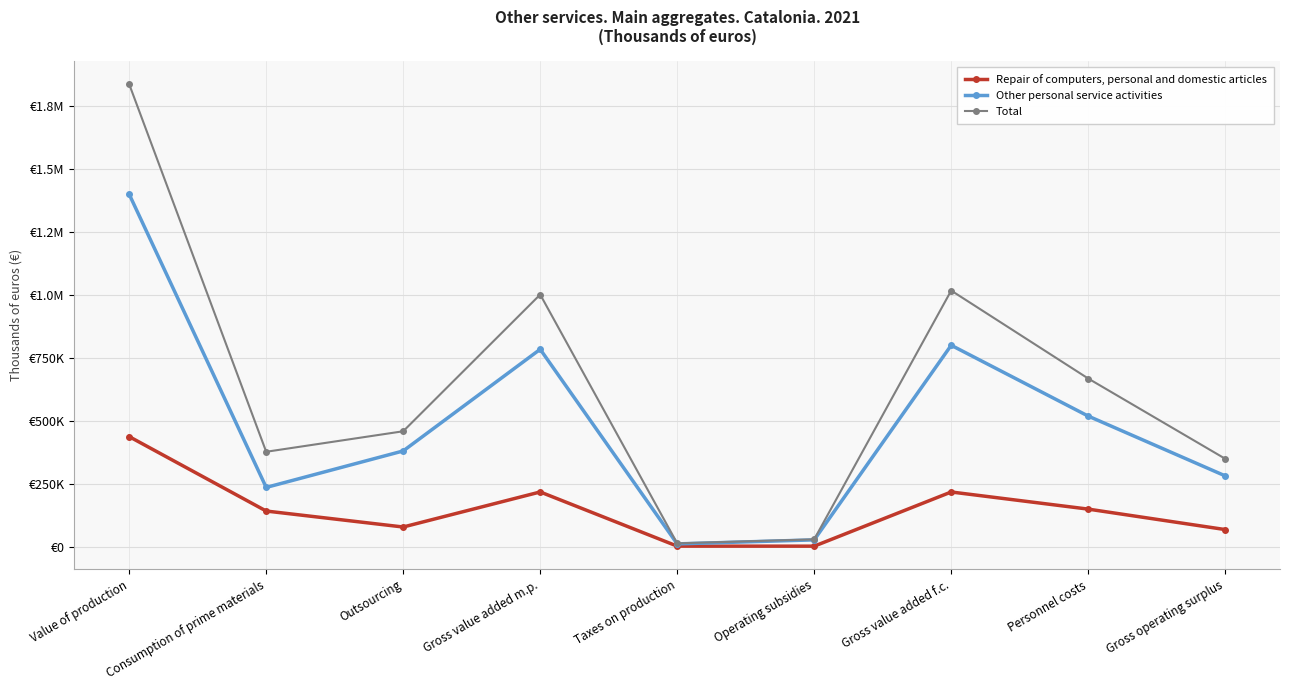

Does the chart display data point markers on the line(s)?

Yes